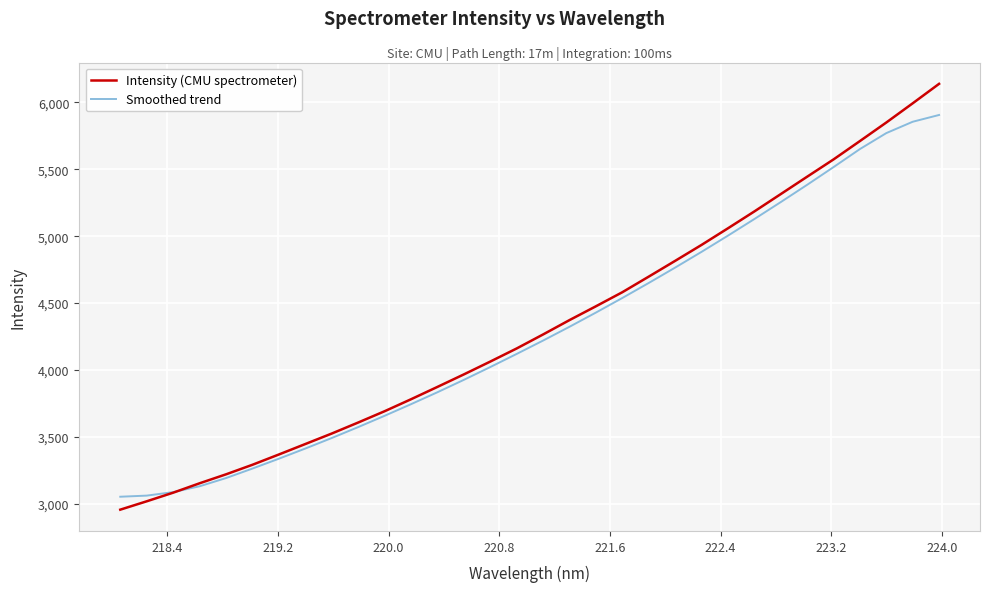

What is the maximum value shown in the chart?

6138.6